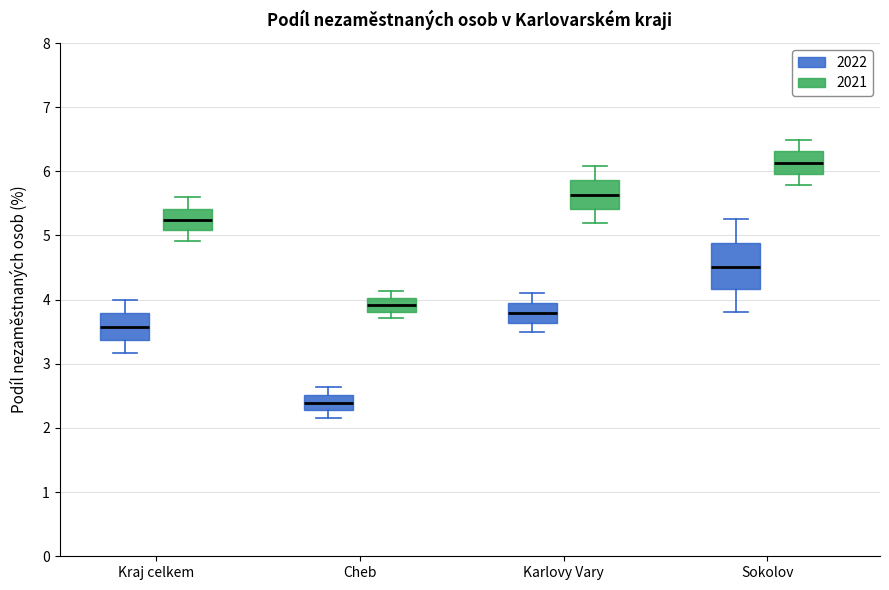

Reading left to right, transcribe this box plot: for each box, give where its median line is, the range the box spans, and where its two whiskers end, as read against the y-axis. The values are not printed on the chart, so give them approximately, as read against the axis.

Kraj celkem (2022): median 3.6, box 3.4 to 3.8, whiskers 3.2 to 4.0
Kraj celkem (2021): median 5.2, box 5.1 to 5.4, whiskers 4.9 to 5.6
Cheb (2022): median 2.4, box 2.3 to 2.5, whiskers 2.2 to 2.6
Cheb (2021): median 3.9, box 3.8 to 4.0, whiskers 3.7 to 4.1
Karlovy Vary (2022): median 3.8, box 3.6 to 4.0, whiskers 3.5 to 4.1
Karlovy Vary (2021): median 5.6, box 5.4 to 5.9, whiskers 5.2 to 6.1
Sokolov (2022): median 4.5, box 4.2 to 4.9, whiskers 3.8 to 5.3
Sokolov (2021): median 6.1, box 6.0 to 6.3, whiskers 5.8 to 6.5